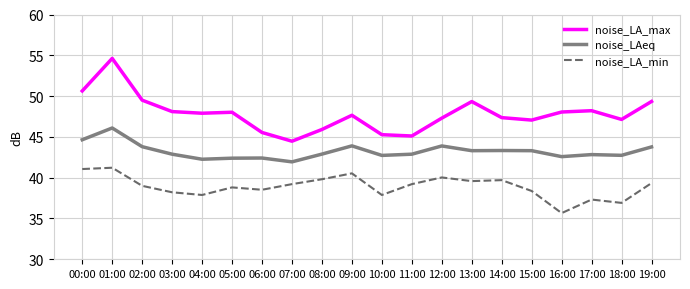

Which label corresponds to the largest value in the chart?

01:00